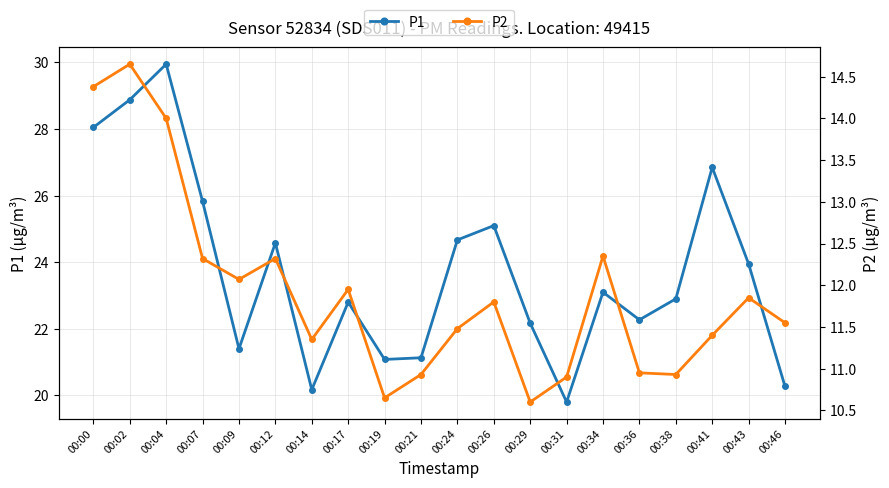

At 00:00, list the series in order from largest to smallest.

P1, P2